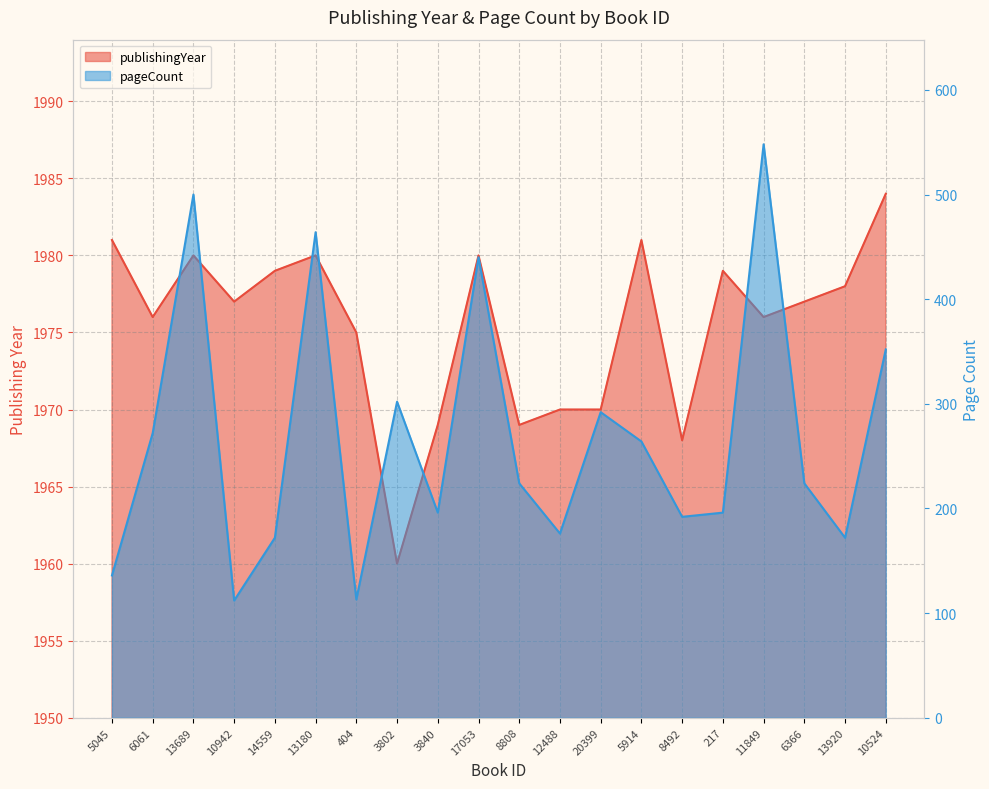

Reading right to left, transcribe all the data shown in this chart.

publishingYear_line: 1984	1978	1977	1976	1979	1968	1981	1970	1970	1969	1980	1969	1960	1975	1980	1979	1977	1980	1976	1981
pageCount_line: 352	172	224	548	196	192	264	292	176	224	440	196	302	113	464	172	112	500	272	136